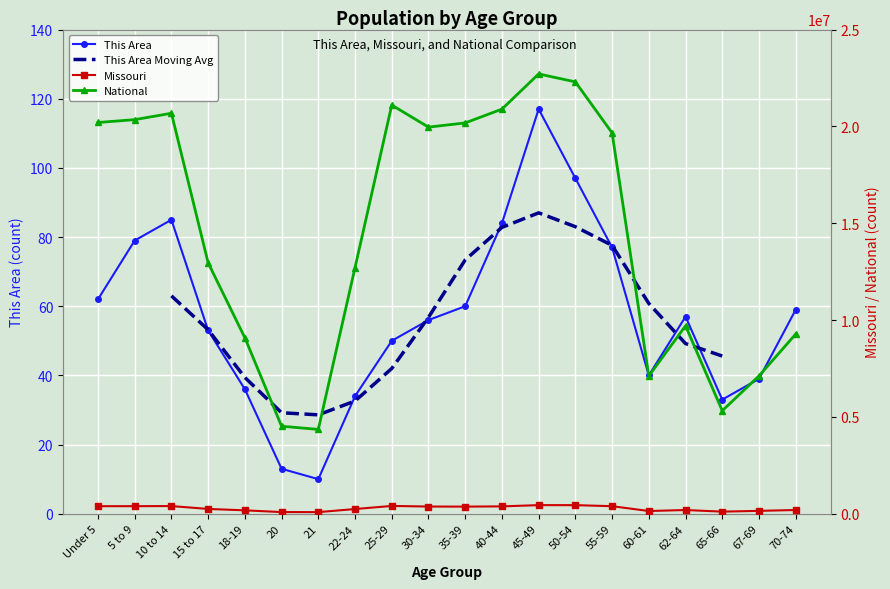

What is the minimum value shown in the chart?

10